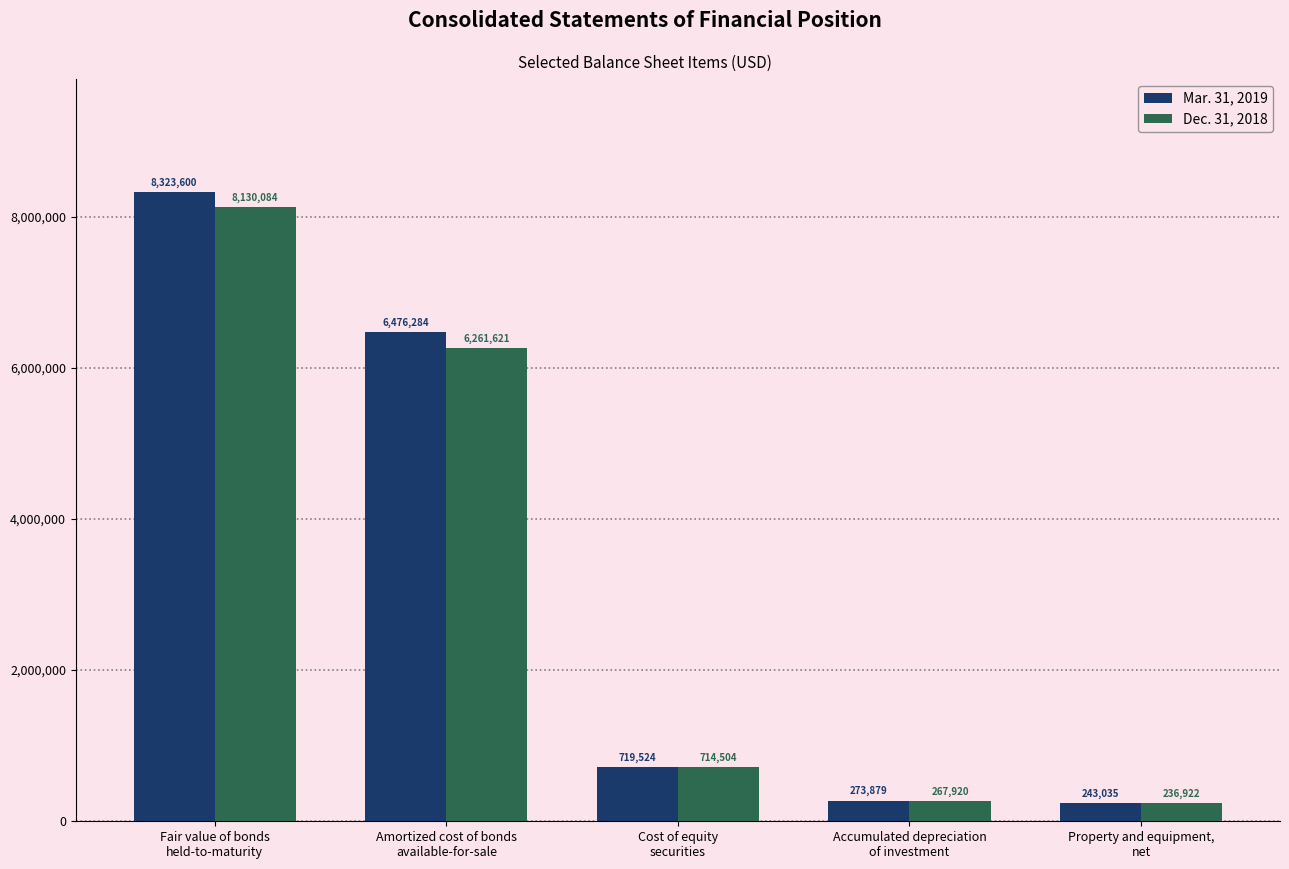

What is the average value of the Mar. 31, 2019 series?

3207264